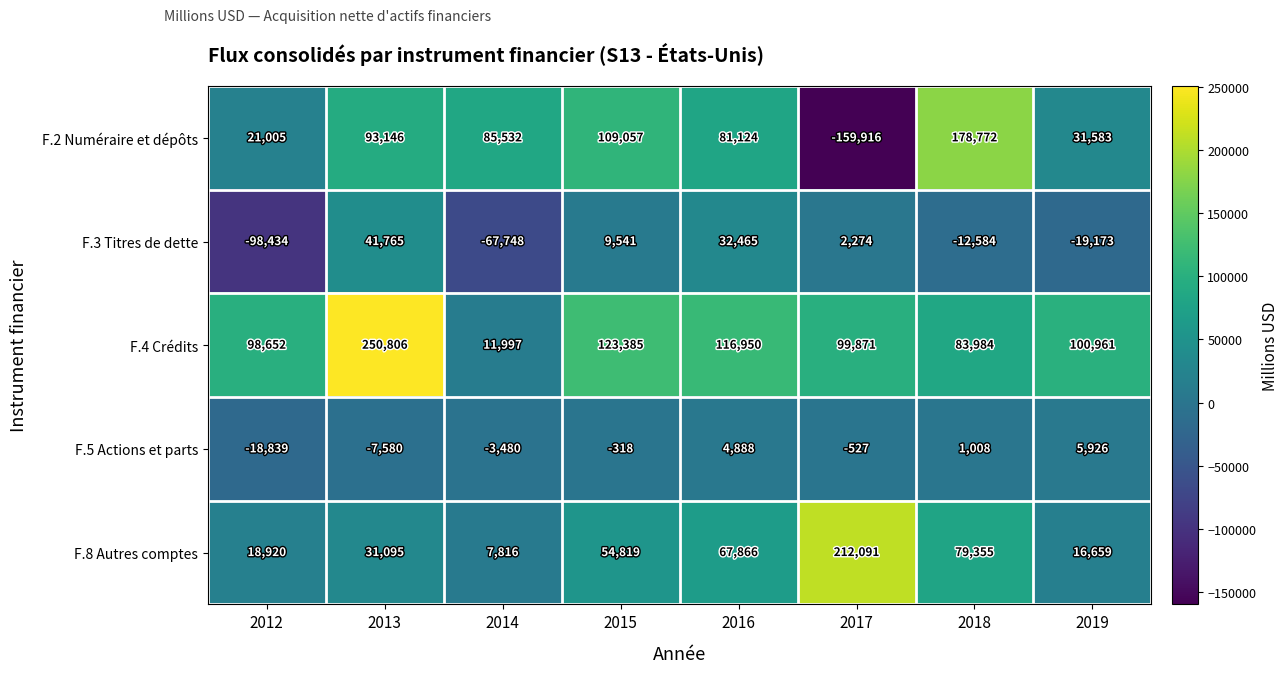

Which series changed the most between 2013 and 2018?

F.4 Crédits